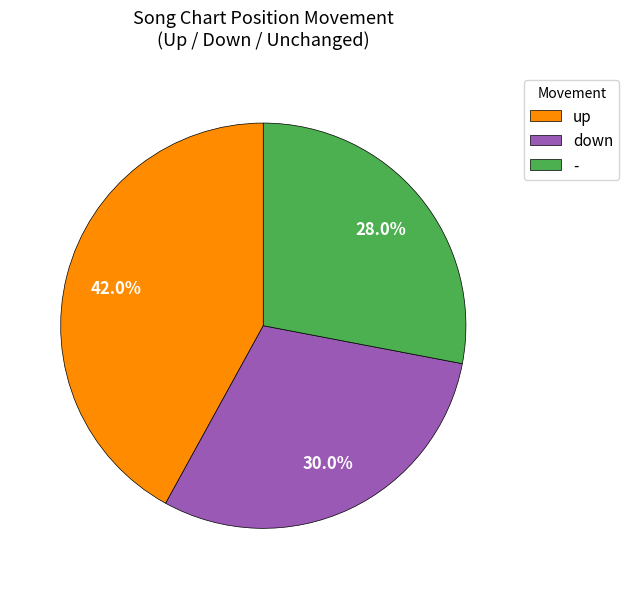

Which has a higher value, up or down?

up